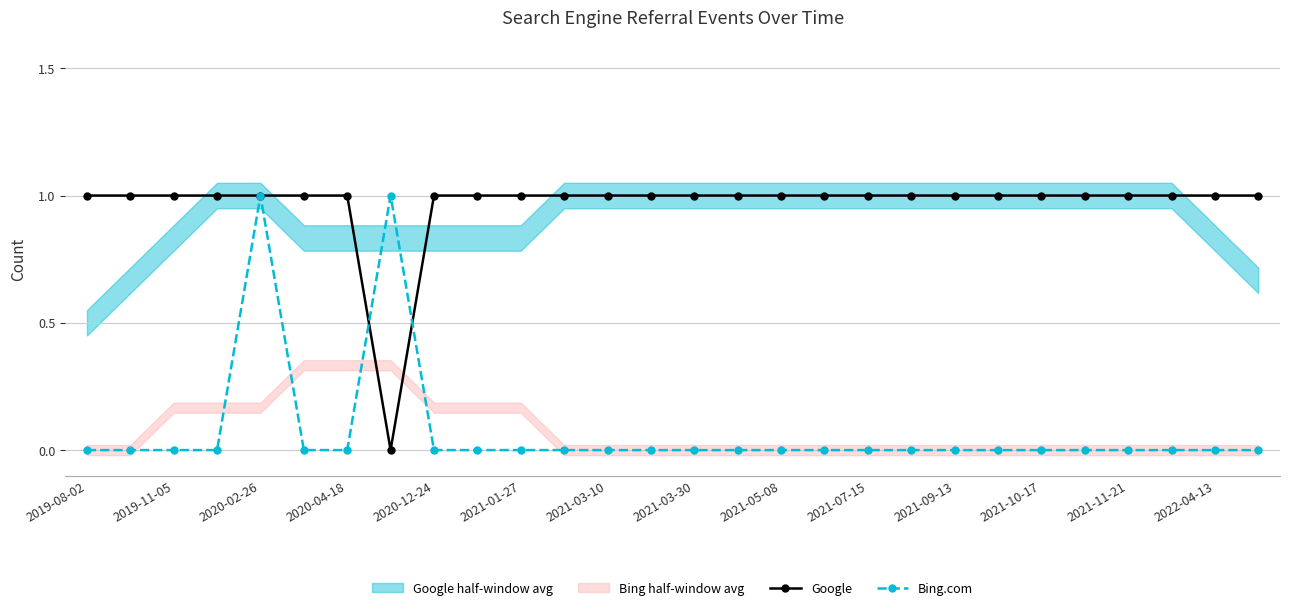

How many lines are shown in the chart?

2